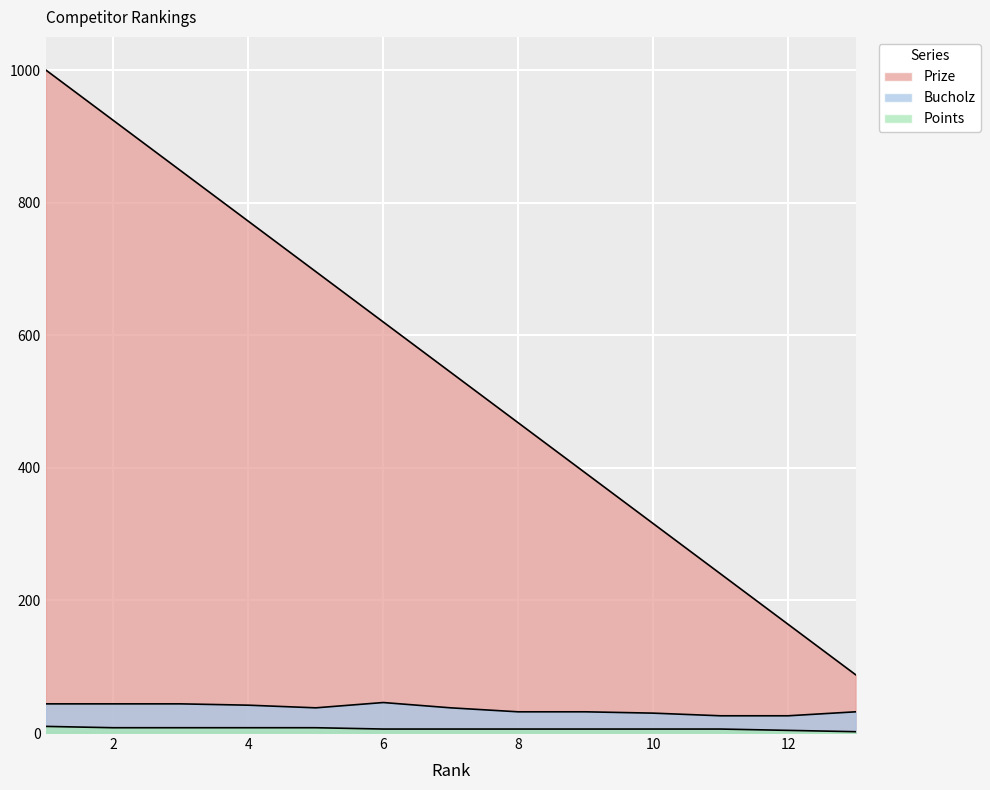

What is the maximum value shown in the chart?

1000